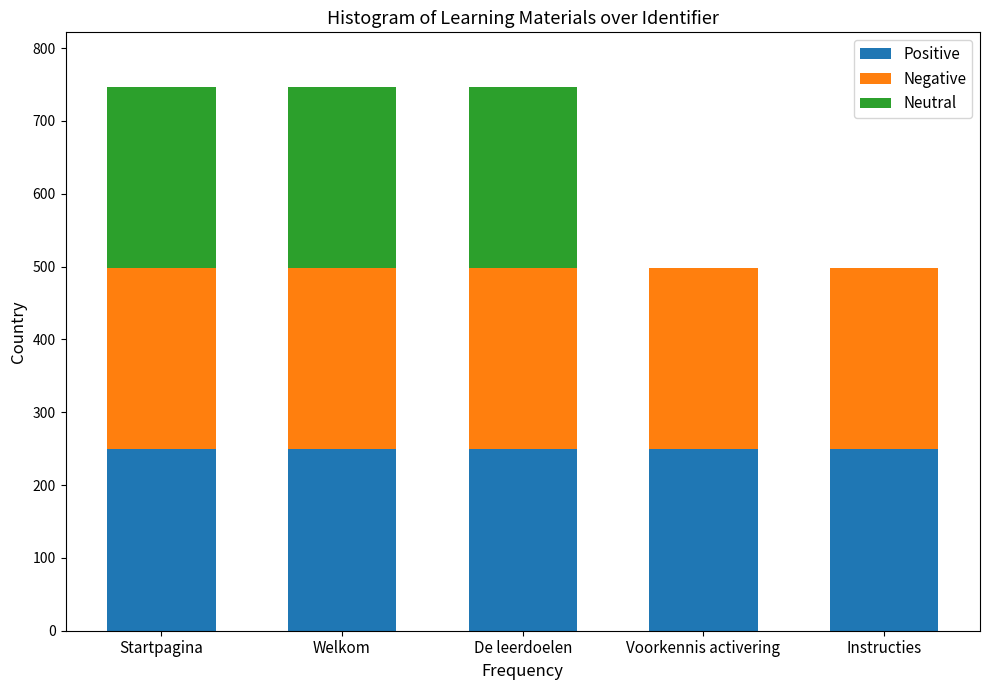

What is the maximum value for Positive?

249.0